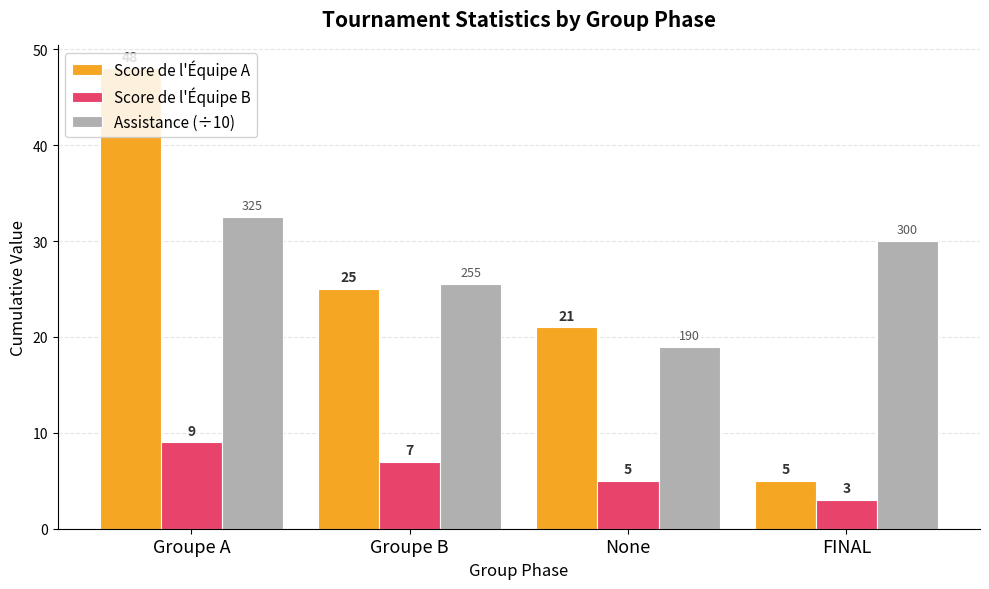

What is the difference between the Score de l'Équipe B values at Groupe A and Groupe B?

2.0